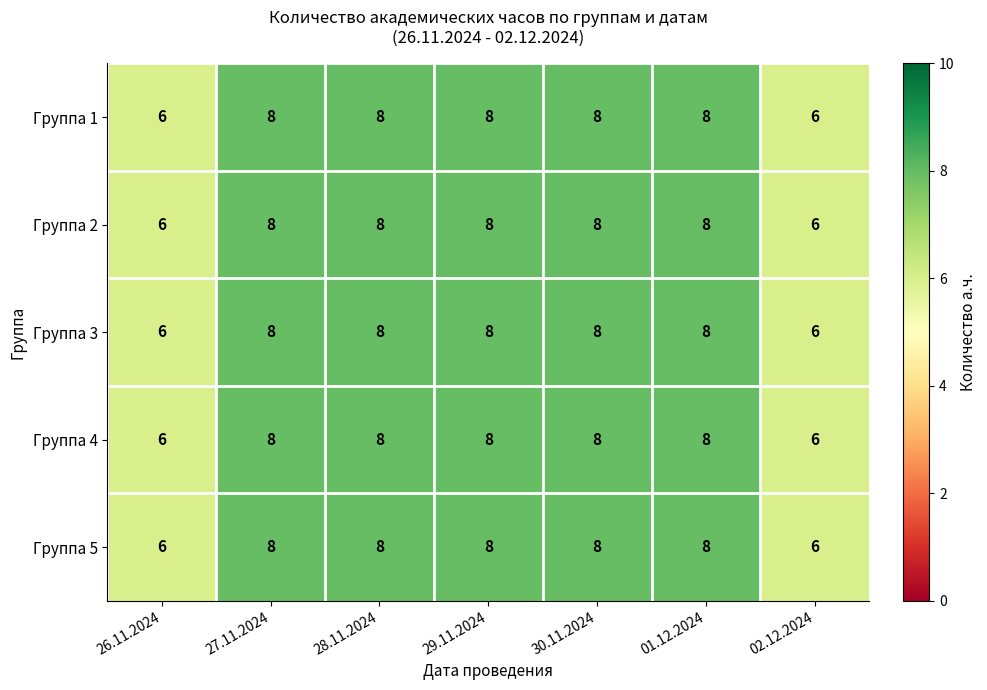

What is the total value across all series at 01.12.2024?

40